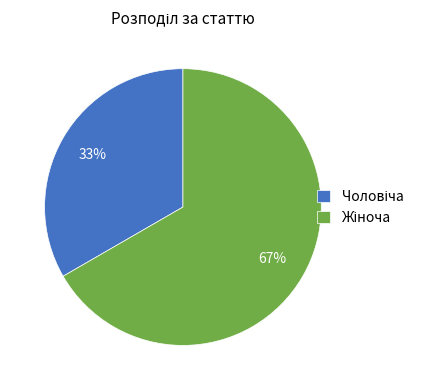

Is there a majority slice in this chart?

Yes